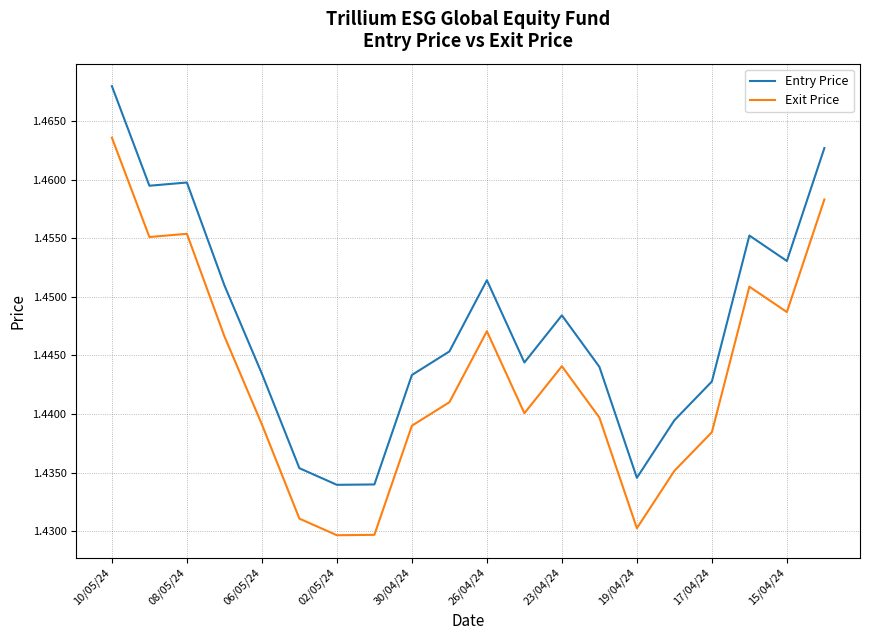

List the series in order of their peak value, lowest first.

Exit Price, Entry Price